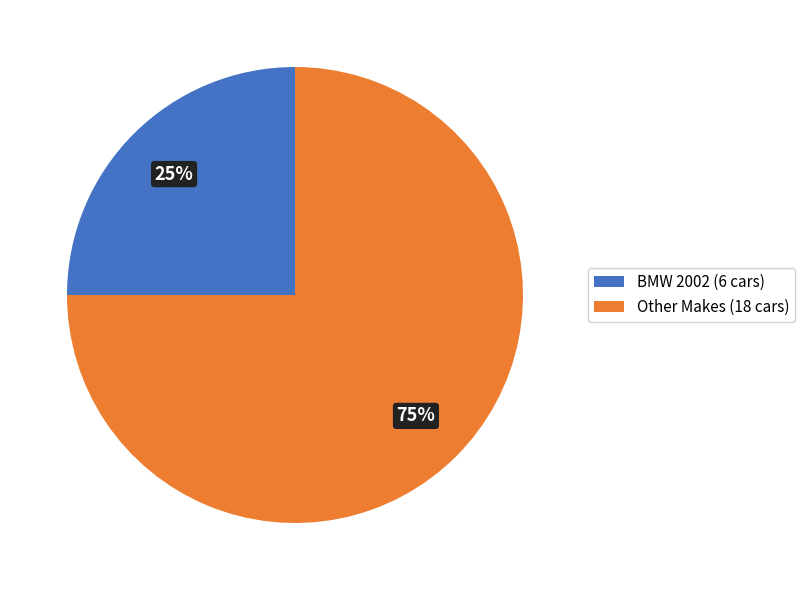

To the nearest percent, what percentage of the pie is BMW 2002 (6 cars)?

25%